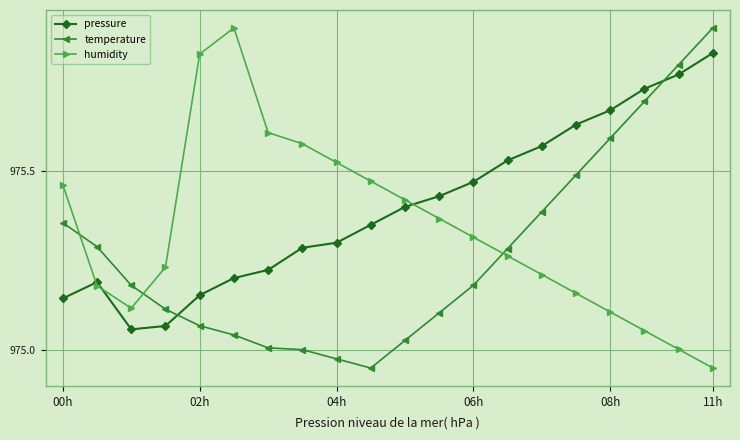

Is this an area chart (filled region under the line)?

No